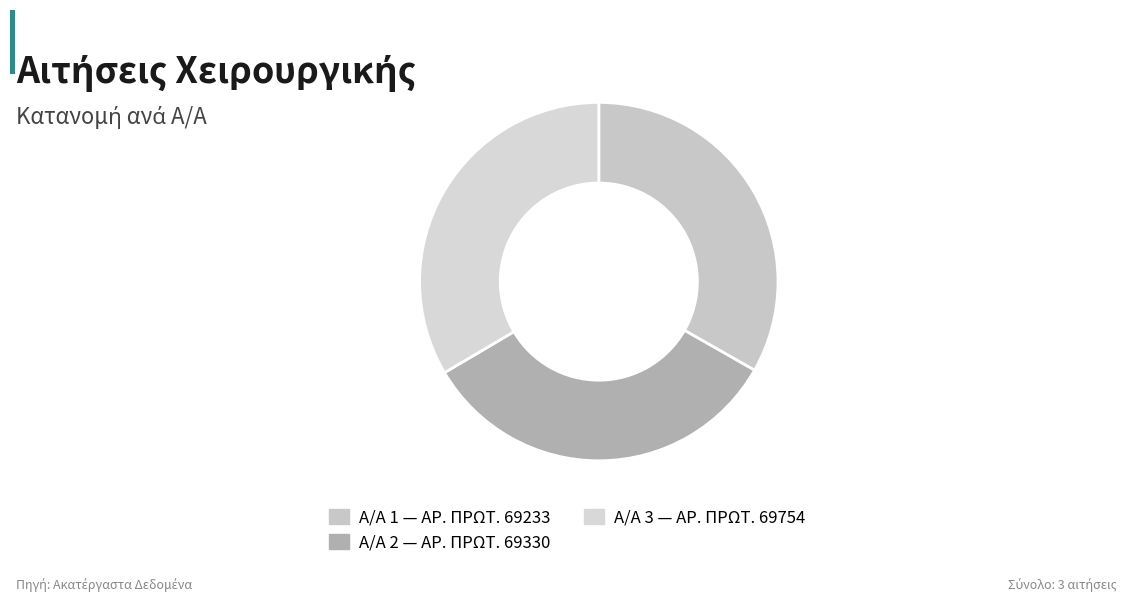

How many segments does this pie chart have?

3